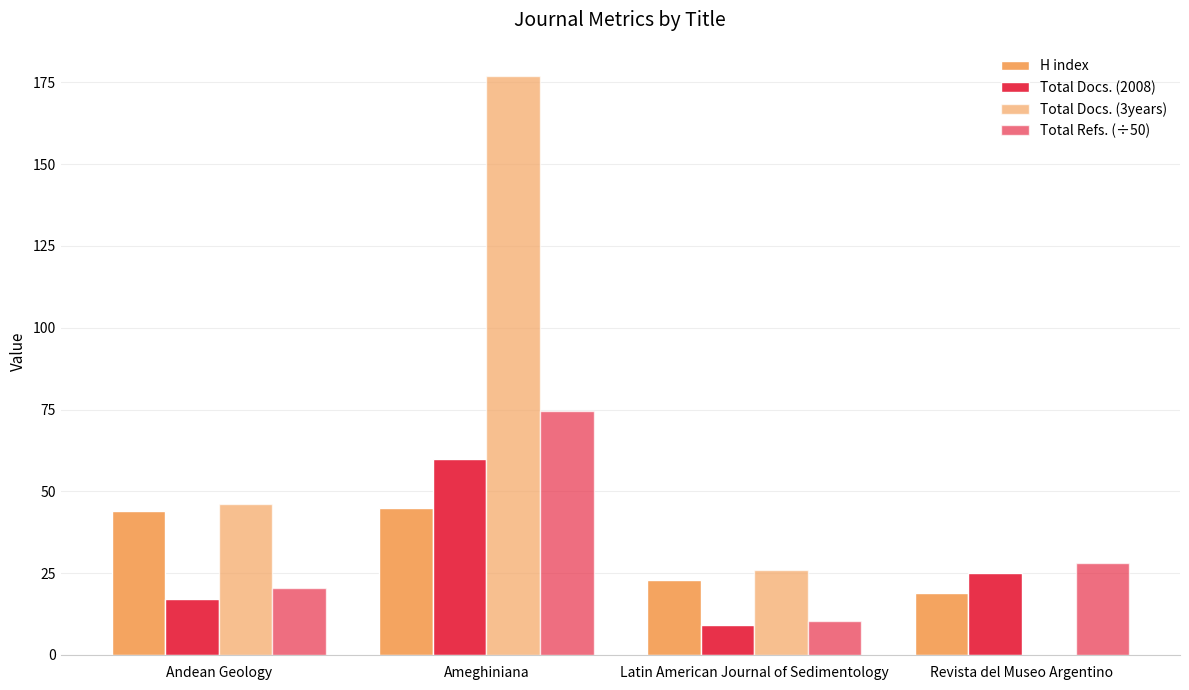

What is the total value across all series at Latin American Journal of Sedimentology?

68.4